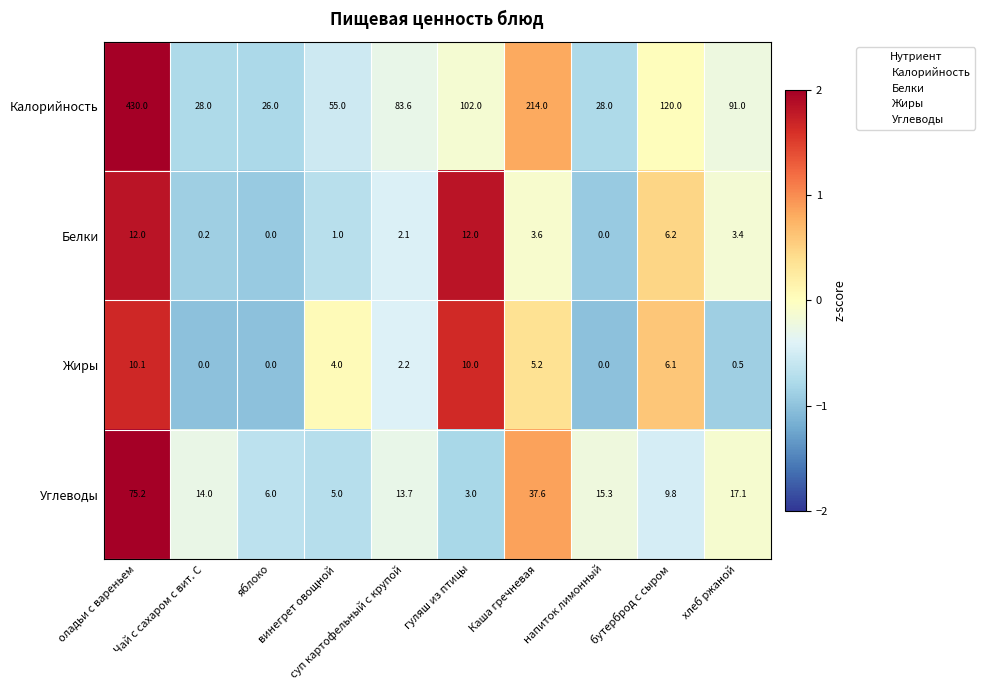

Rank the series by their maximum value, from highest to lowest.

Калорийность, Углеводы, Белки, Жиры